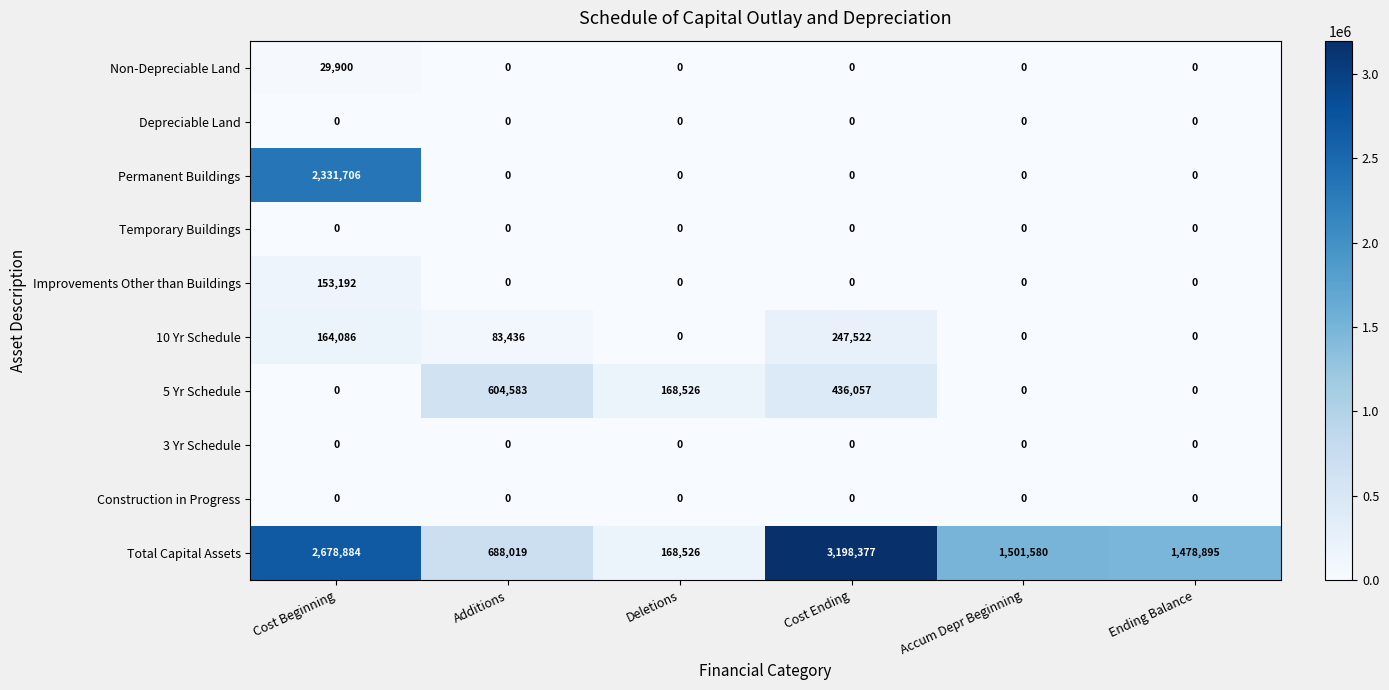

Count the Total Capital Assets values in the range 688019 to 2678884.

4